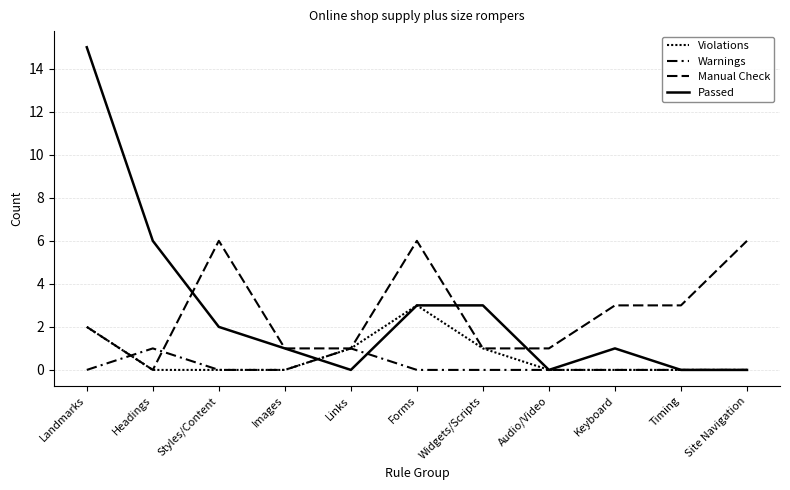

How many lines are shown in the chart?

4